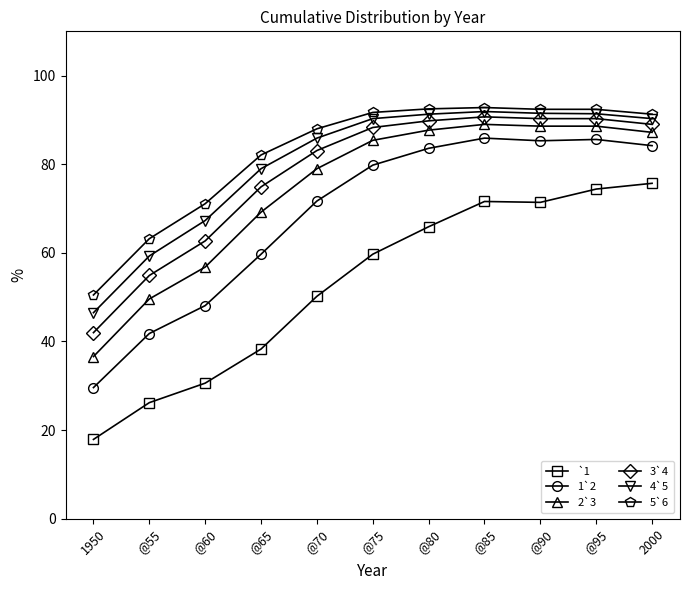

Which category has the highest value in the `1 series?

2000